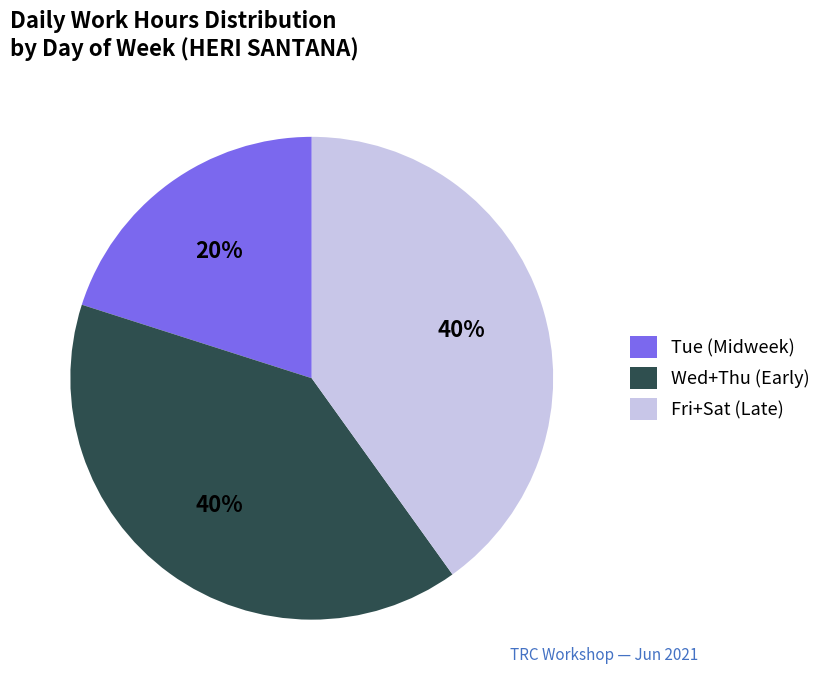

Which slice is the smallest?

Tue (Midweek)